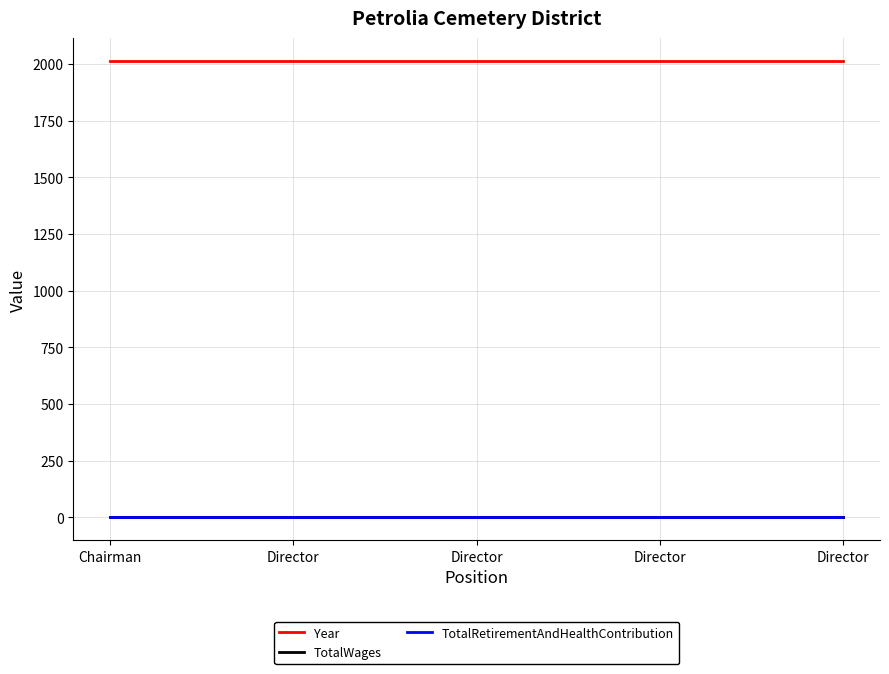

Where is TotalWages nearest to the value 0?

Chairman